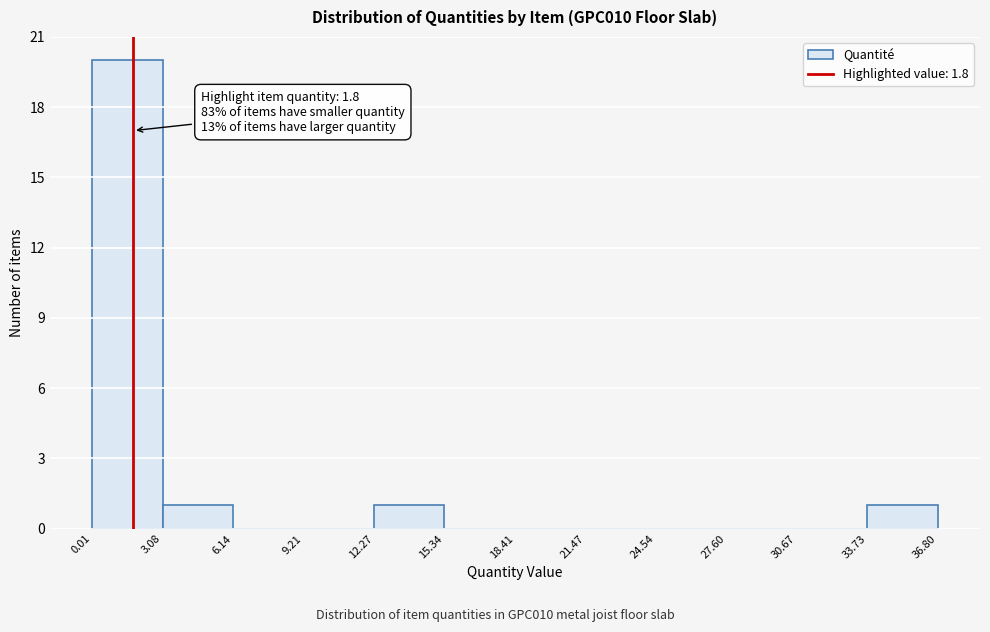

Which range on the x-axis has the tallest bar?

0.01 to 3.08